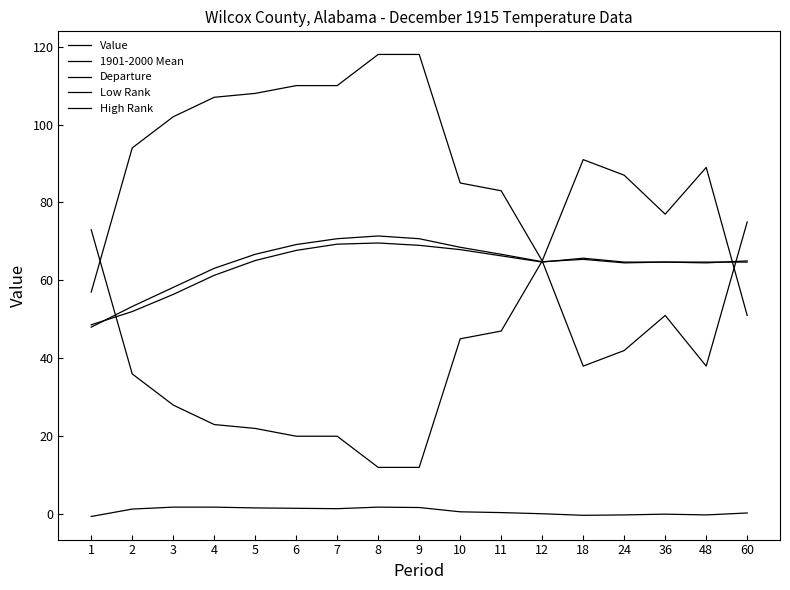

What is the difference between the maximum and second lowest values in the High Rank series?

79.0